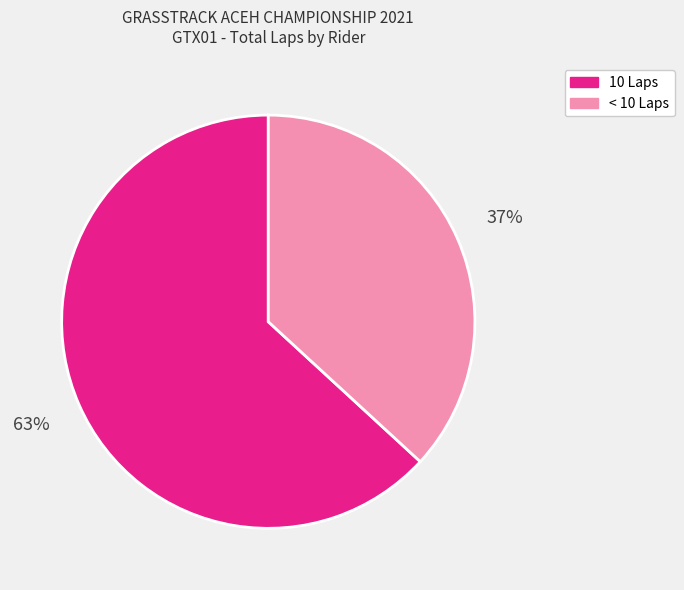

To the nearest percent, what is the average slice percentage?

50%